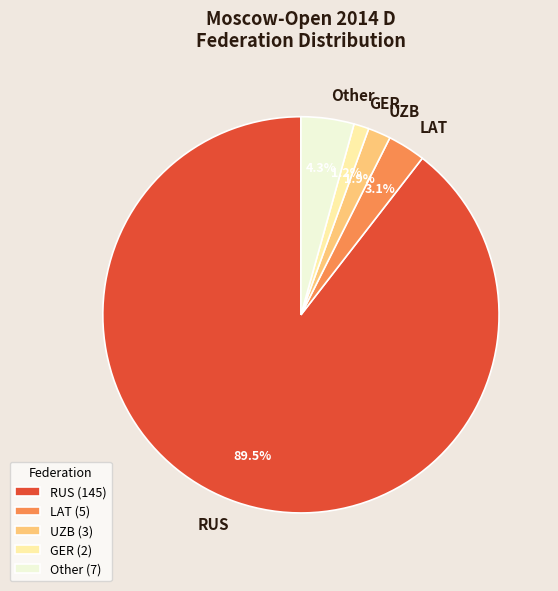

How many segments does this pie chart have?

5